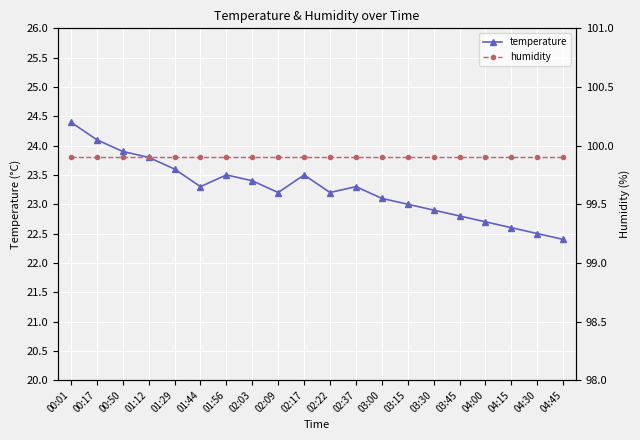

What is the approximate value of temperature at 04:45?

22.4